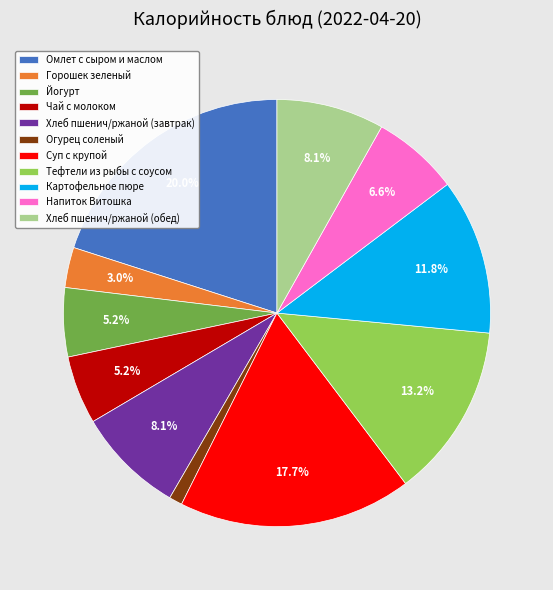

Which slice is the smallest?

Огурец соленый